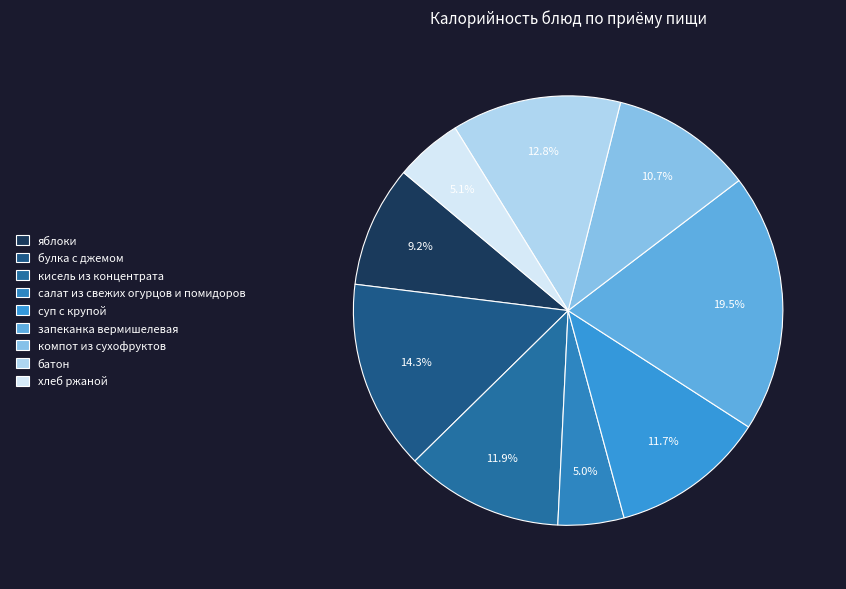

What percentage is the салат из свежих огурцов и помидоров slice, to the nearest percent?

5%